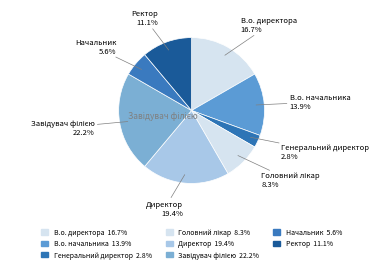

To the nearest percent, what percentage of the pie is Завідувач філією?

22%